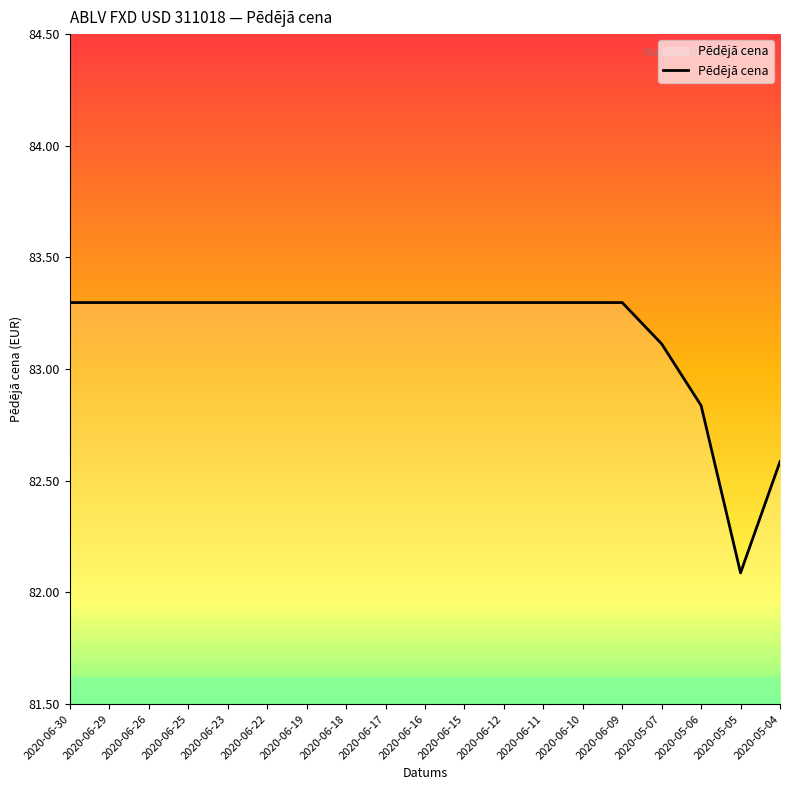

What is the average value?

83.2